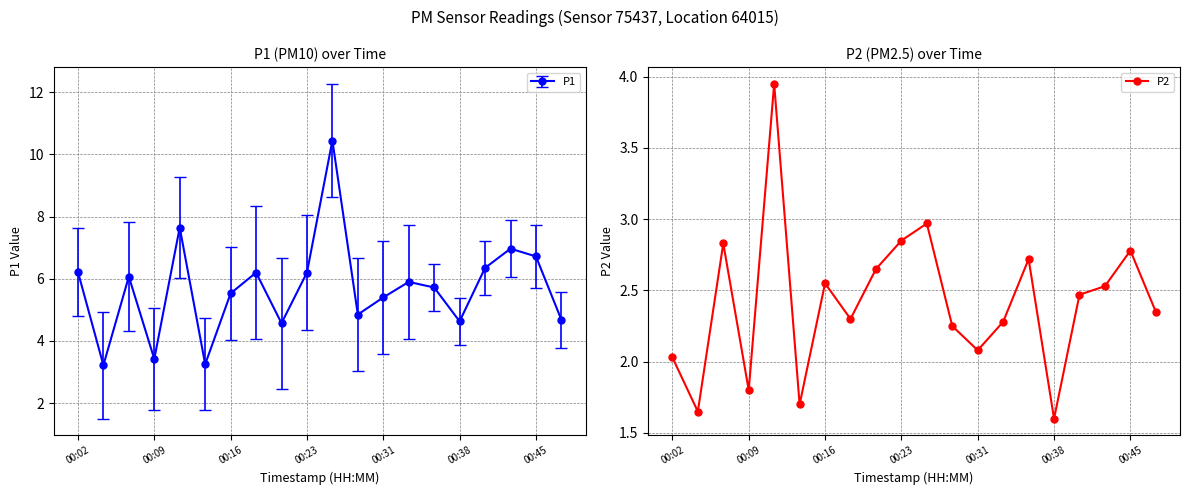

How many interior local valleys does the P2 series have?

6